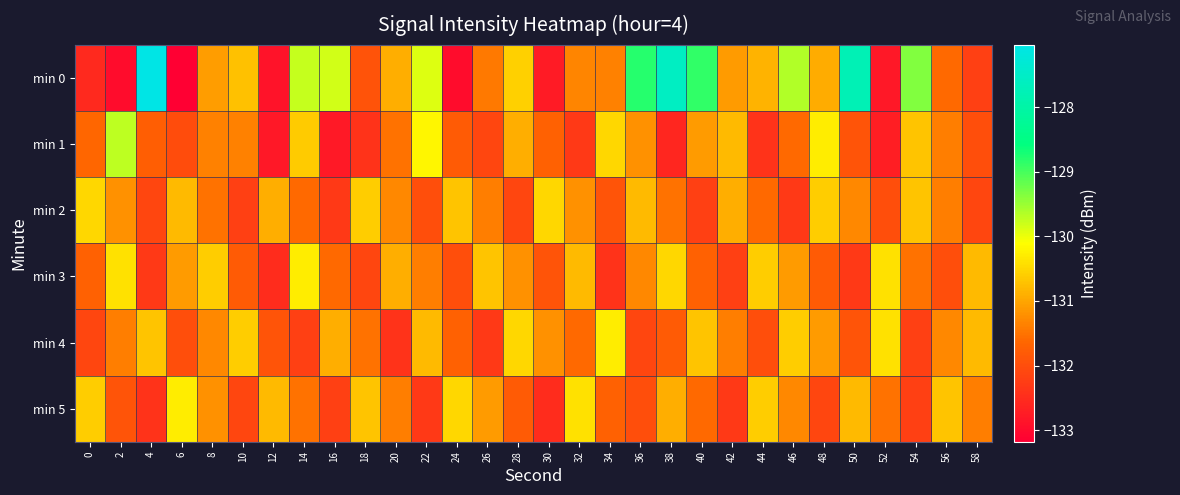

Rank the series at 32 from highest to lowest value.

min 5, min 3, min 2, min 0, min 4, min 1